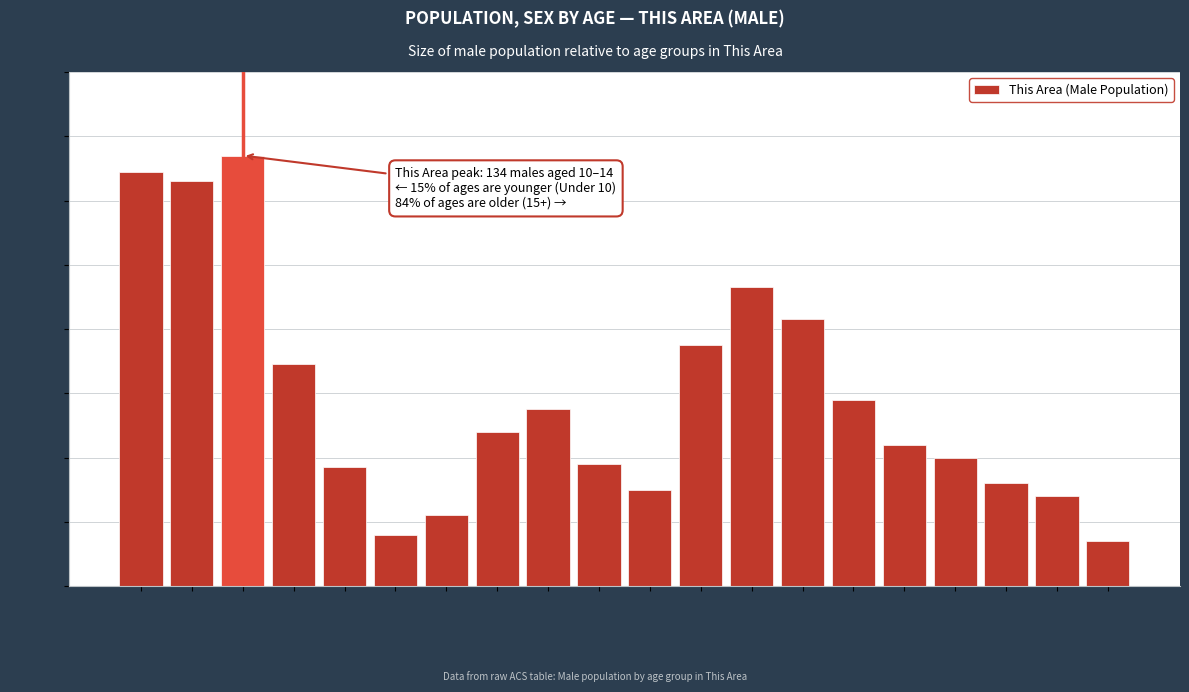

Reading right to left, extract all data points from this chart.

14	28	32	40	44	58	83	93	75	30	38	55	48	22	16	37	69	134	126	129